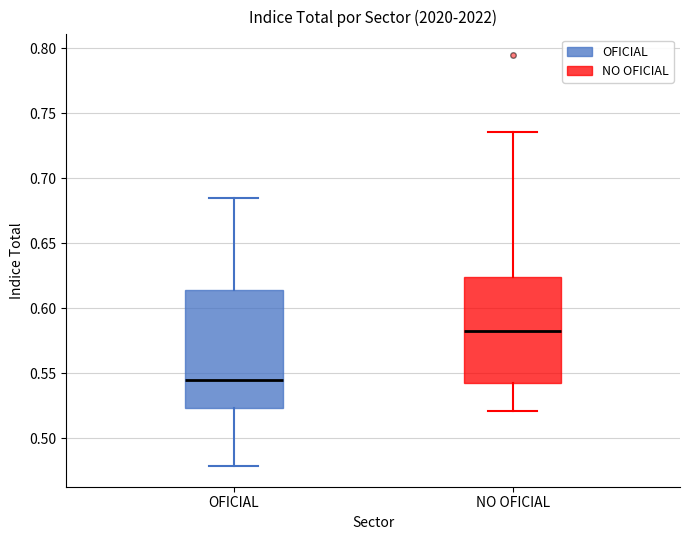

Which box is the tallest, from its lower edge to its upper edge?

OFICIAL